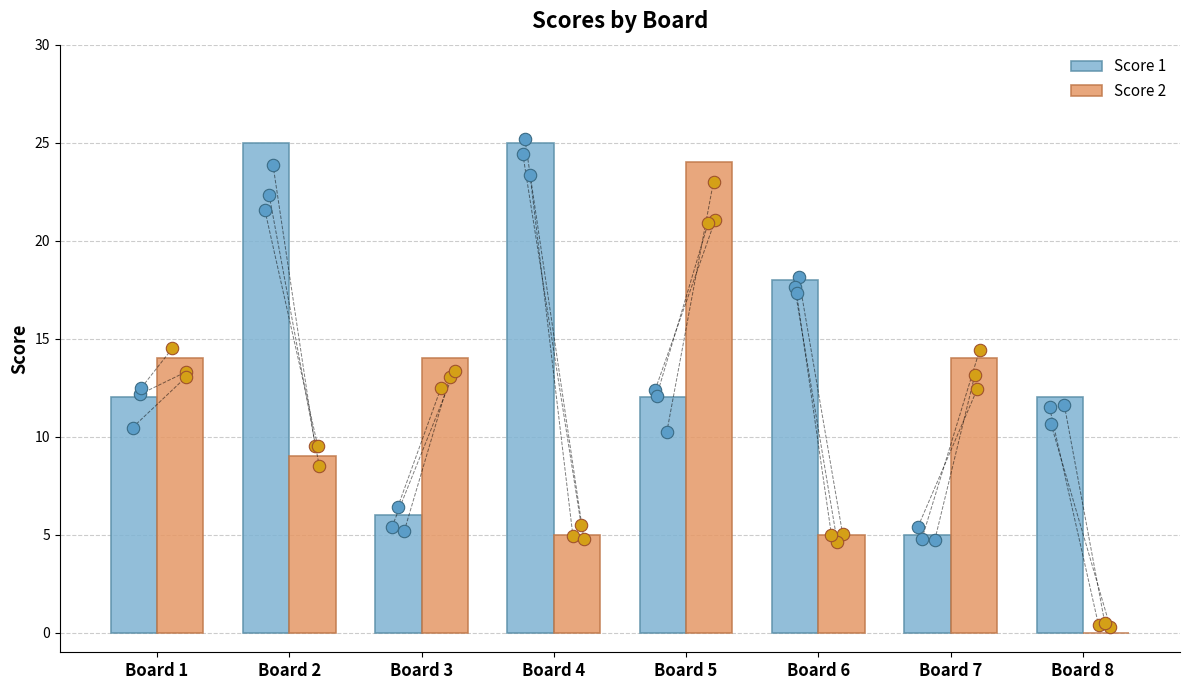

Which series has the largest total across all categories?

Score 1